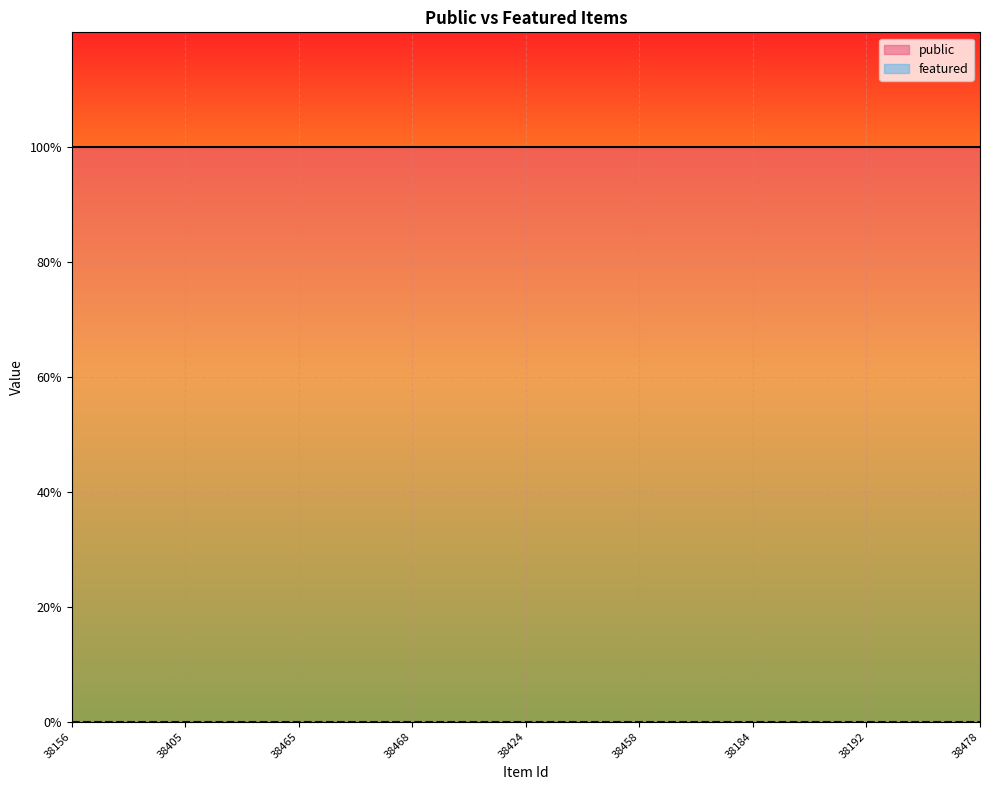

What is the minimum value for public?

1